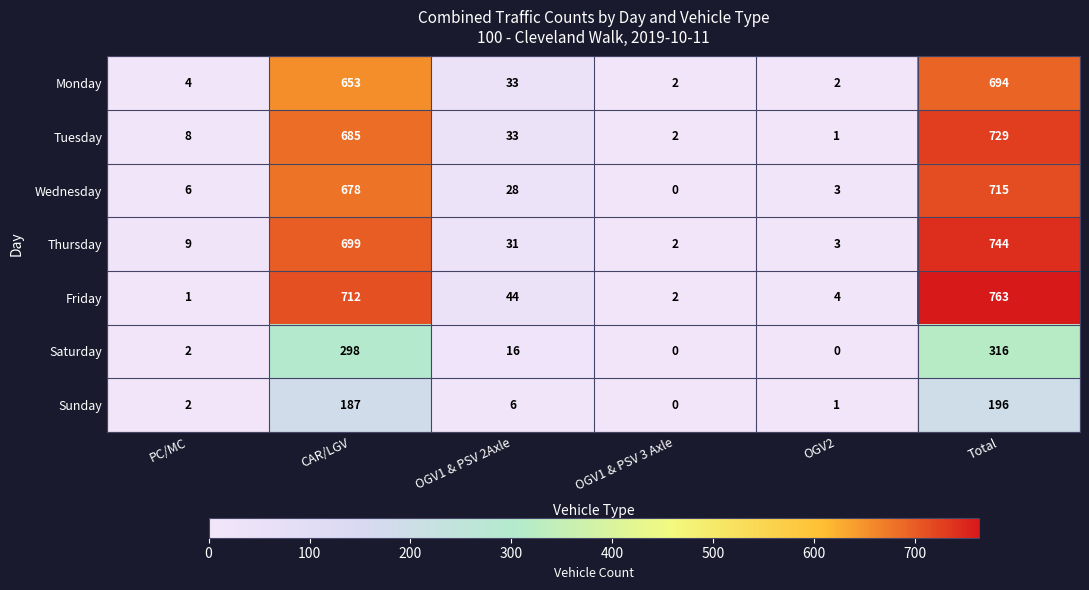

Which series has the widest spread of values?

Friday